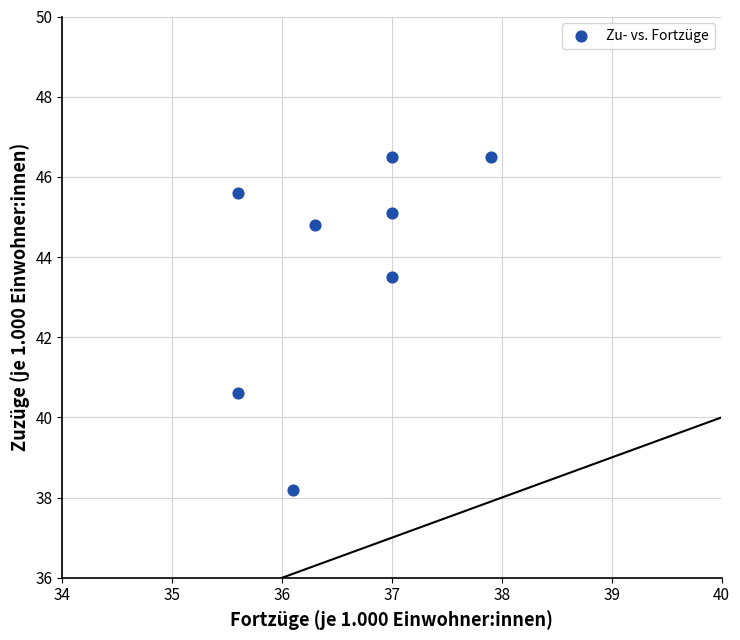

What is the average Y value?

43.9